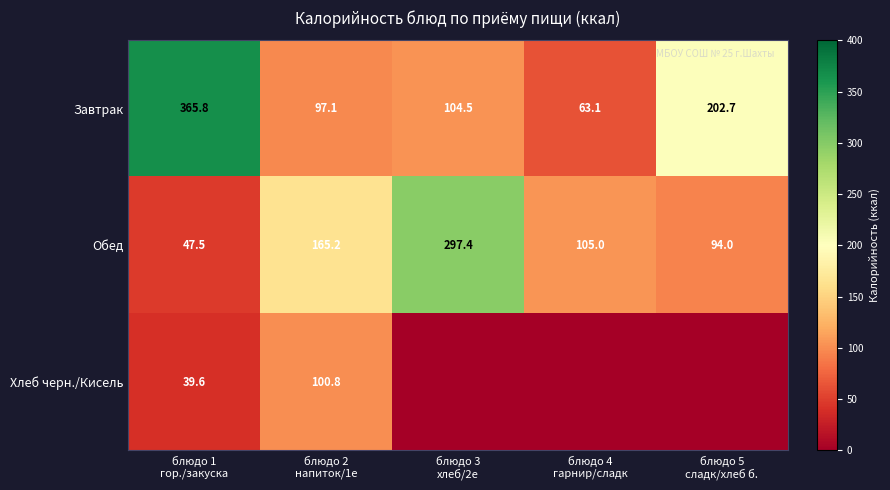

What is the minimum value for Обед?

47.5